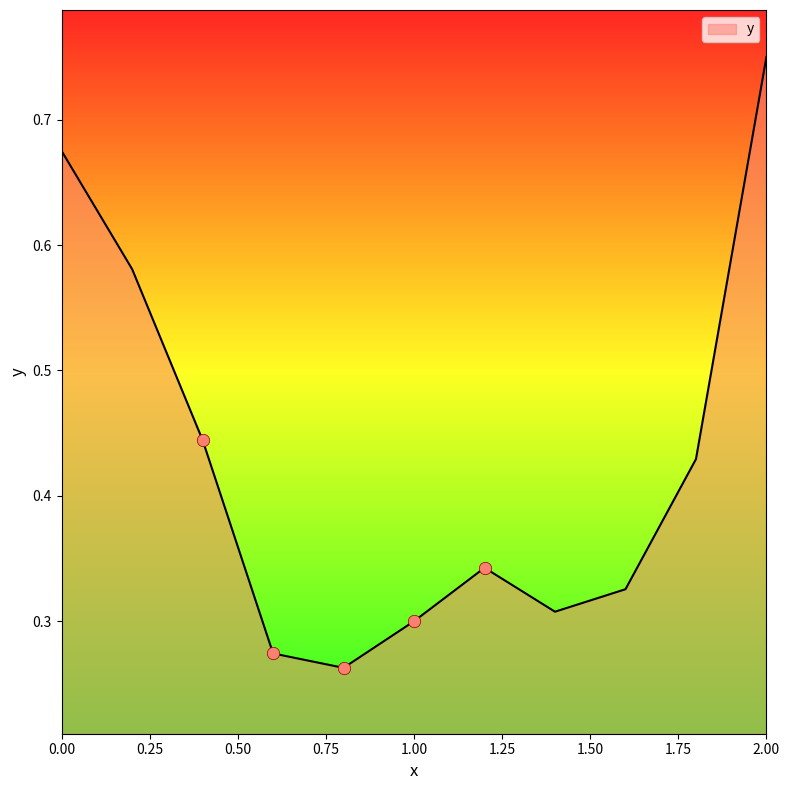

What is the difference between the maximum and minimum values?

0.5